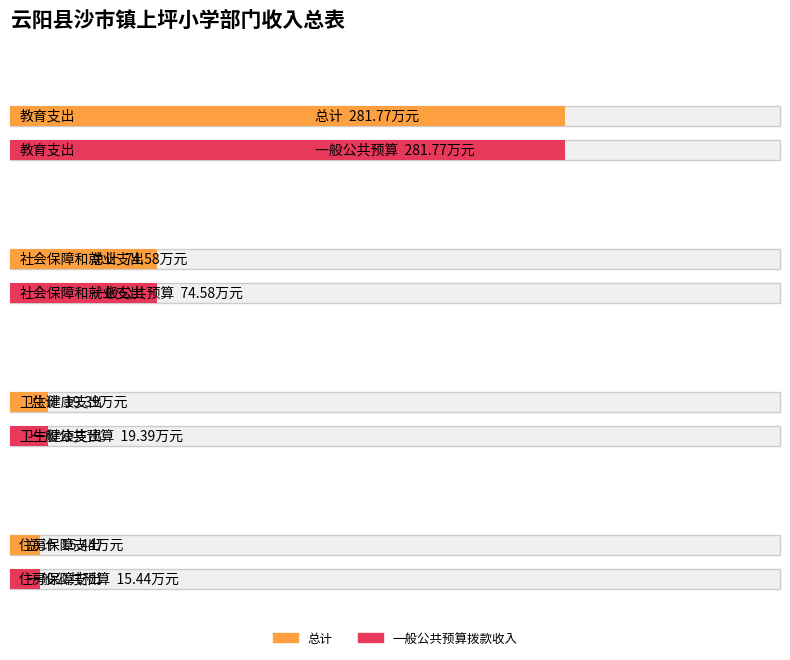

At which label does 一般公共预算拨款收入 reach its minimum?

住房保障支出